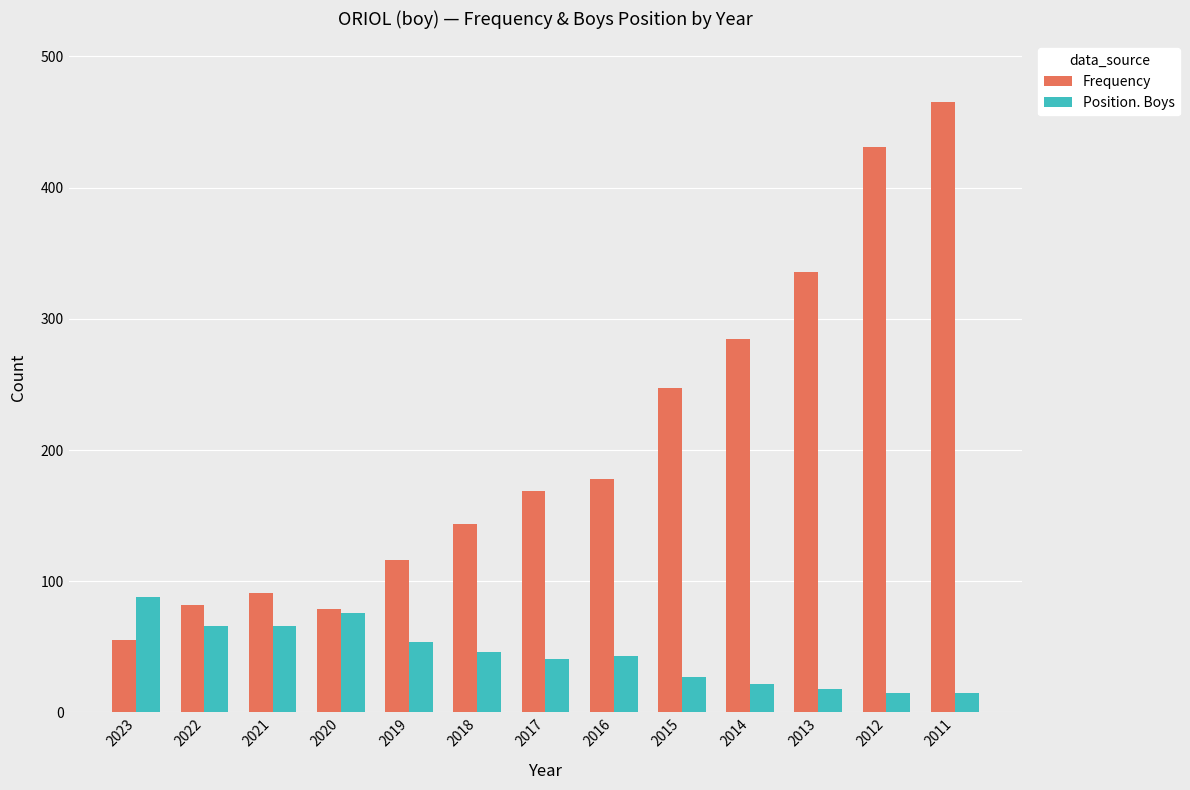

Which series has the widest spread of values?

Frequency